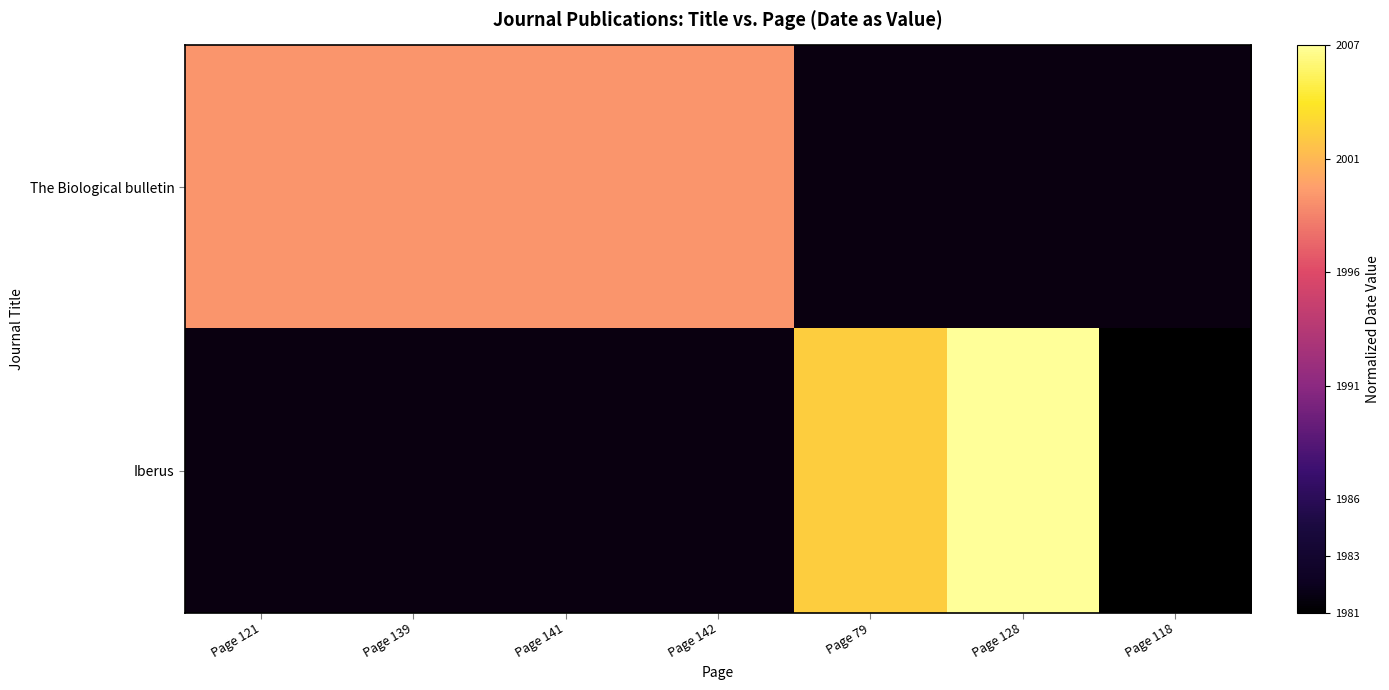

The value of Iberus at Page 79 is 0.8. True or false?

True